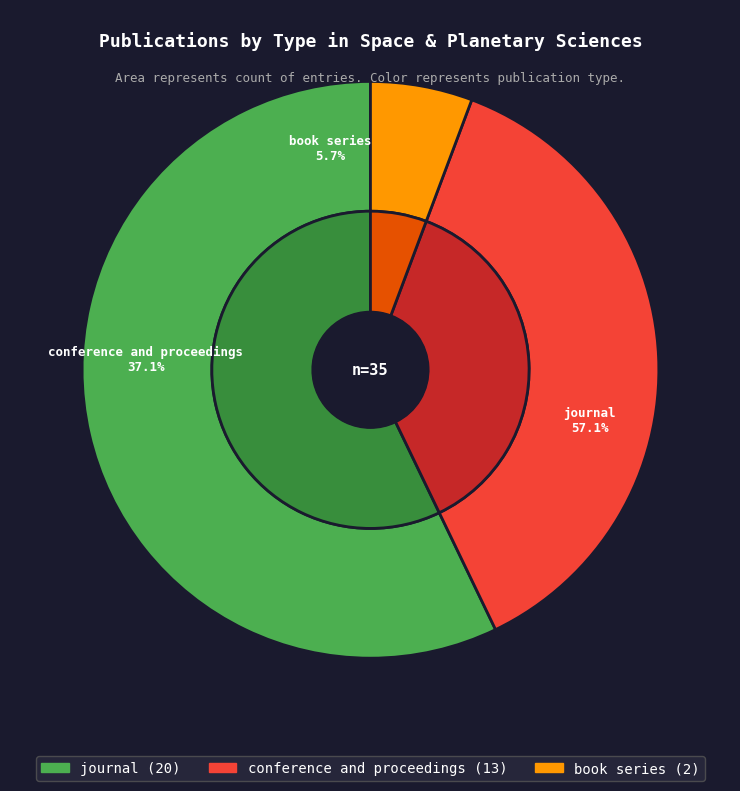

Rank the categories by value from highest to lowest.

journal, conference and proceedings, book series